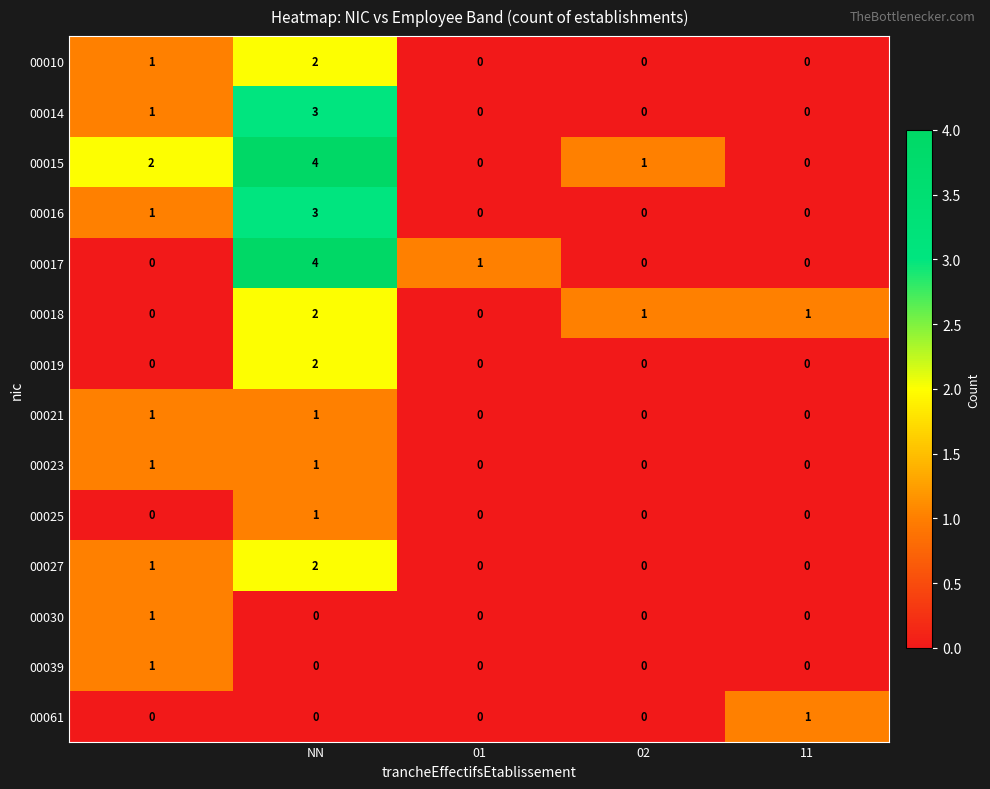

What is the highest value of the 00015 series?

4